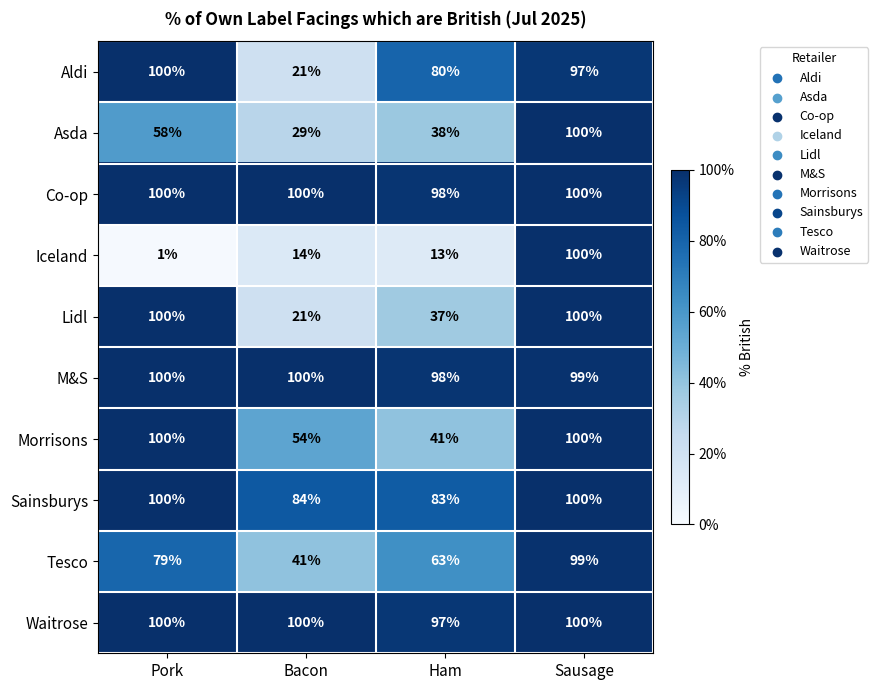

Between Pork and Sausage, which series saw the biggest shift?

Iceland